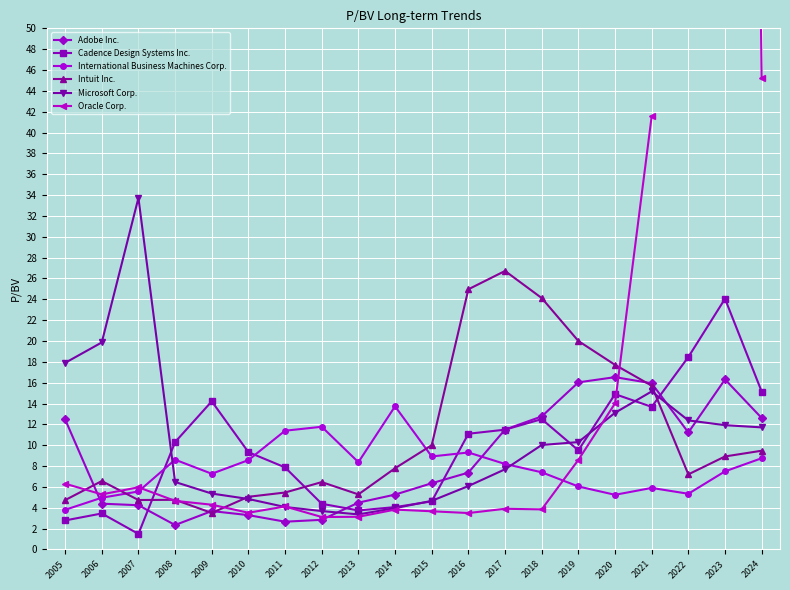

At which label does Microsoft Corp. first exceed 10?

2005